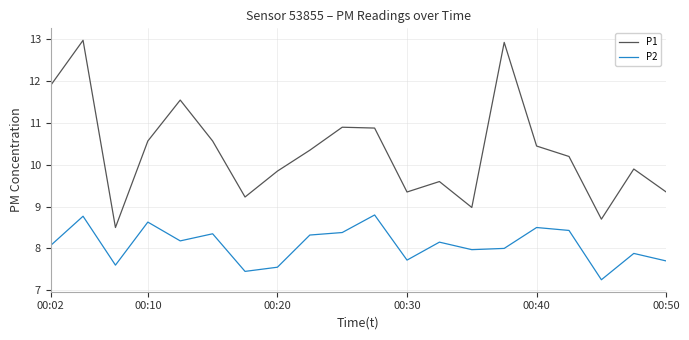

True or false: P1 and P2 cross at least once.

False